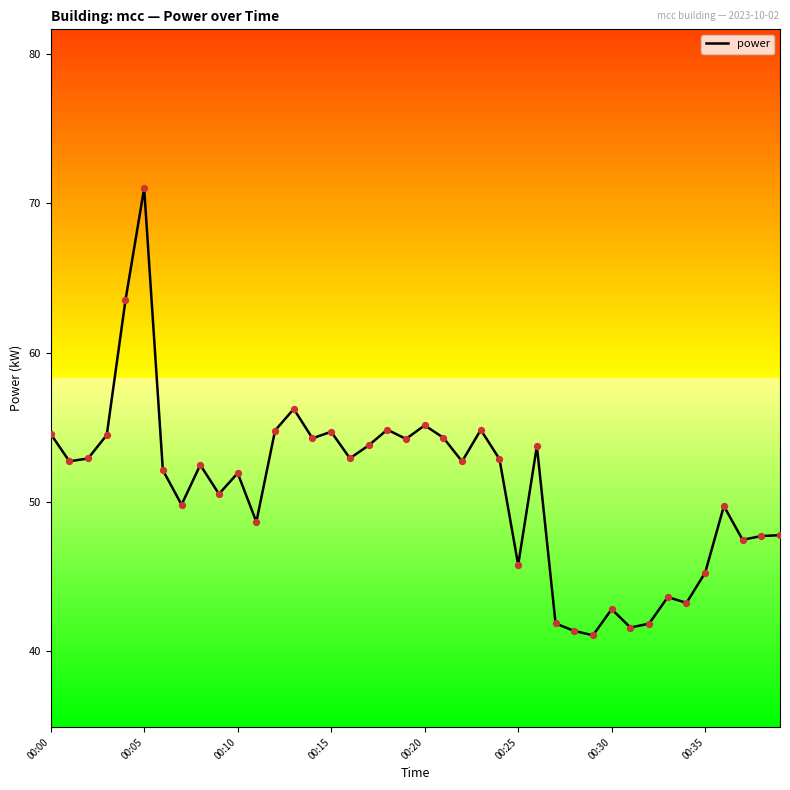

What is the maximum value shown in the chart?

71.0